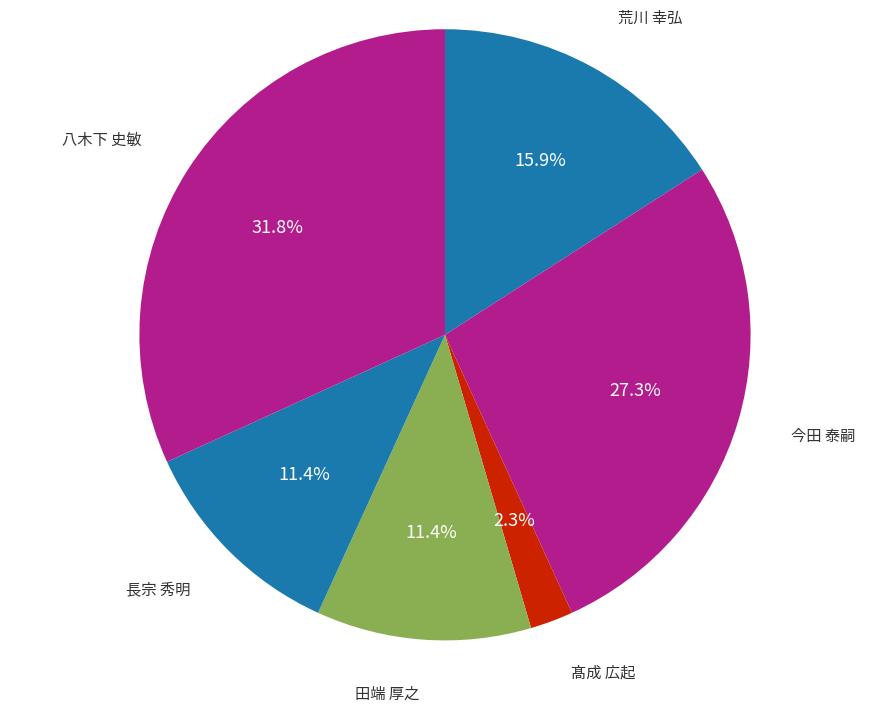

Count the number of slices in the pie.

6